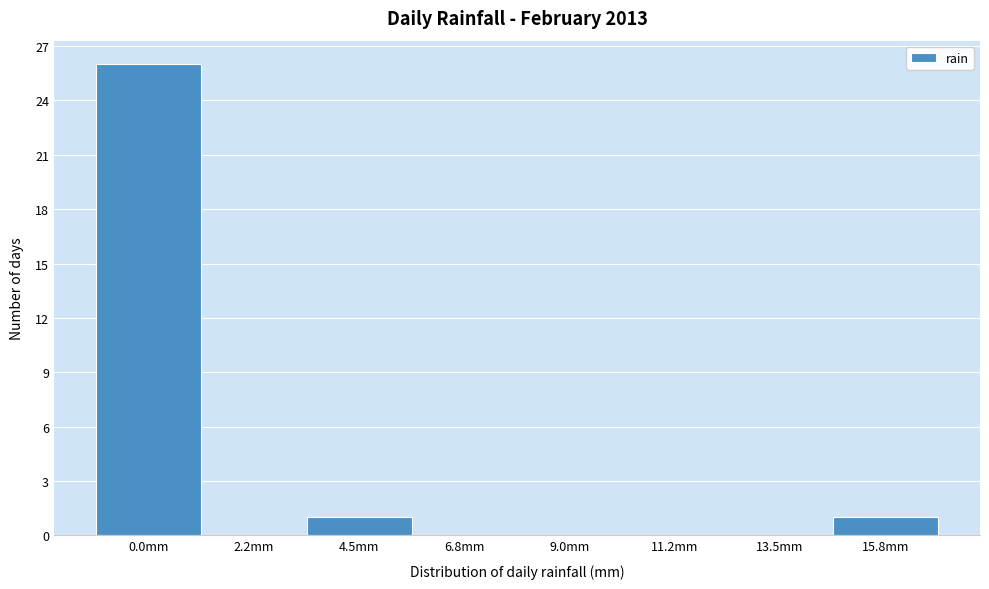

Reading right to left, what are all the values shown in this chart?

15.8mm=1	13.5mm=0	11.2mm=0	9.0mm=0	6.8mm=0	4.5mm=1	2.2mm=0	0.0mm=26